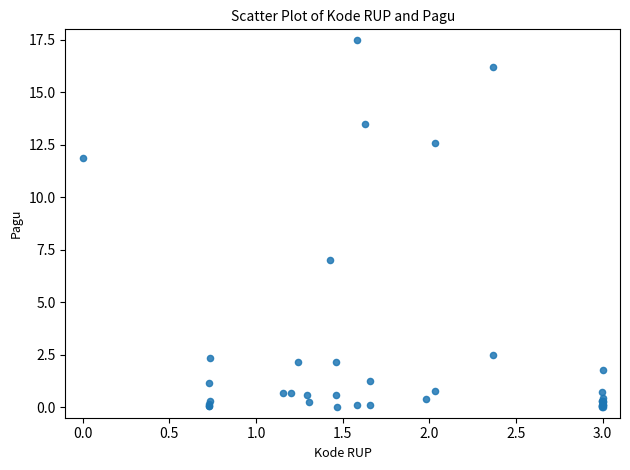

What Y value in the scatter plot is closest to 8?

7.0